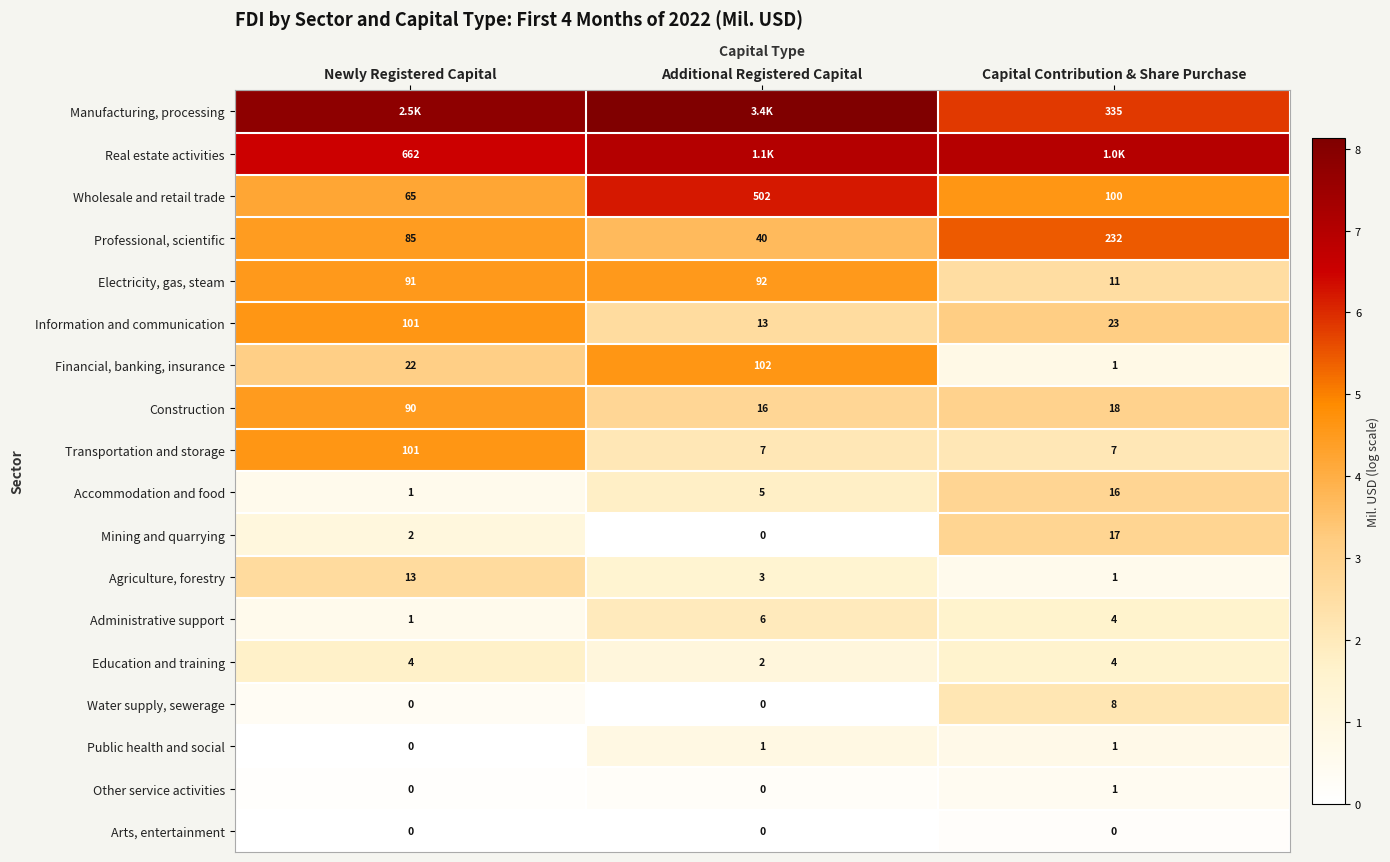

List the labels in order of Information and communication value, largest first.

Newly Registered Capital, Capital Contribution & Share Purchase, Additional Registered Capital